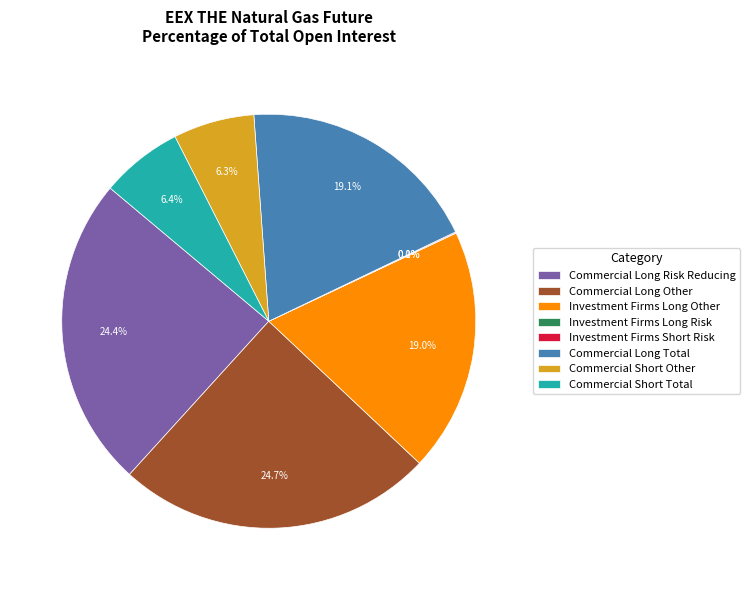

What is the ratio of the value at Investment Firms Long Other to the value at Commercial Short Total?

3.0